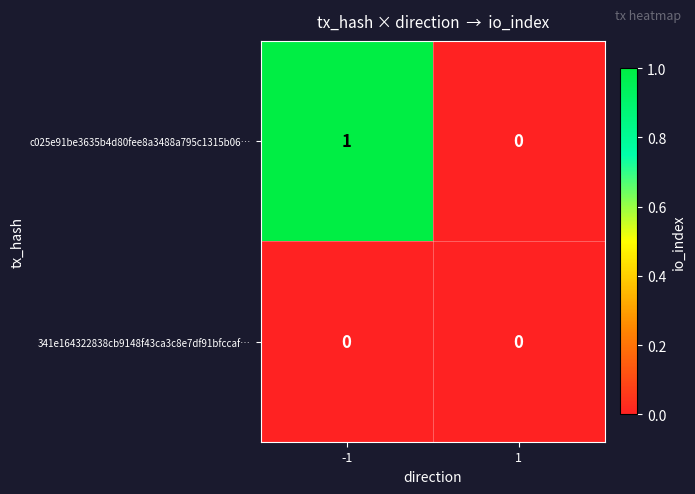

Which series has the largest total across all categories?

c025e91be3635b4d80fee8a3488a795c1315b06…